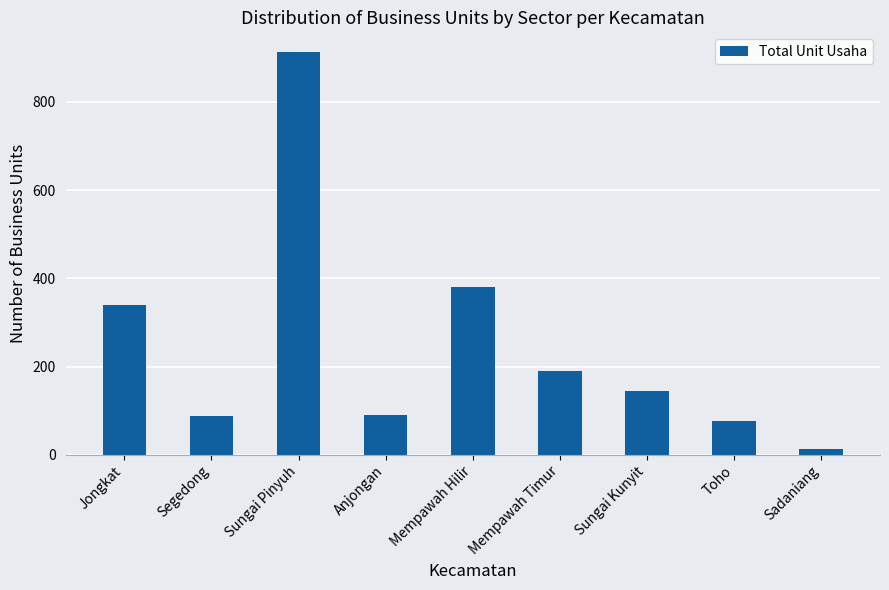

What is the label of the 2nd bar from the right?

Toho